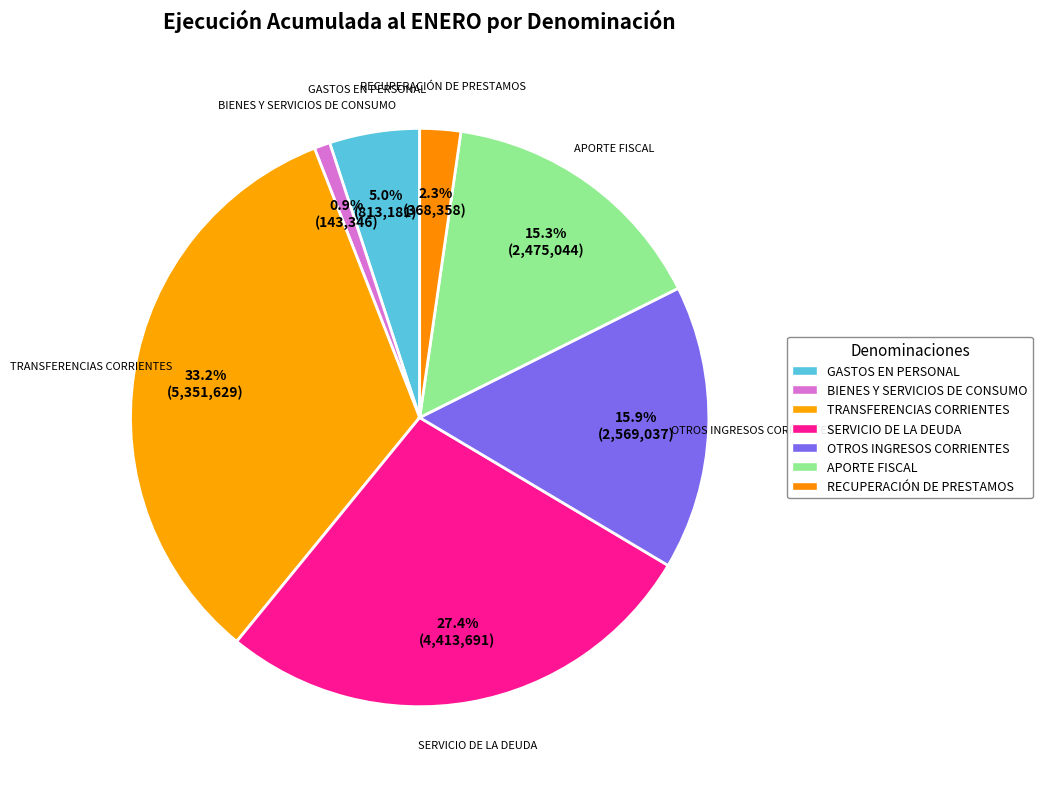

Which slice is the largest?

TRANSFERENCIAS CORRIENTES